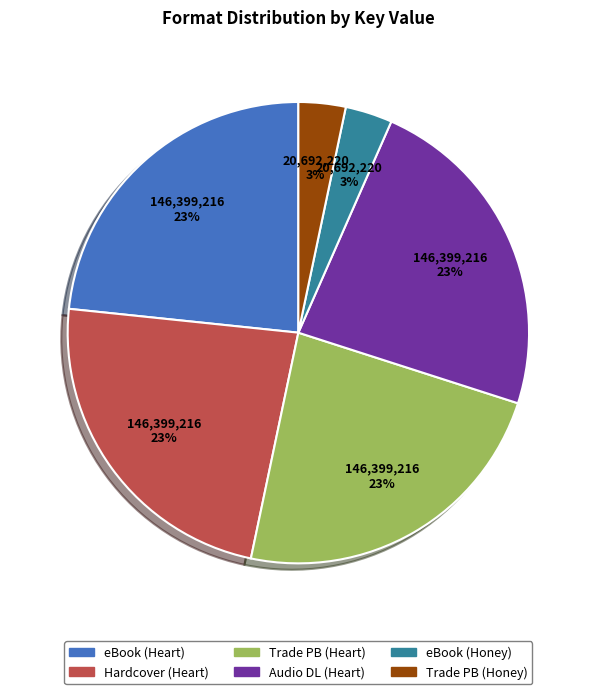

Is there a majority slice in this chart?

No